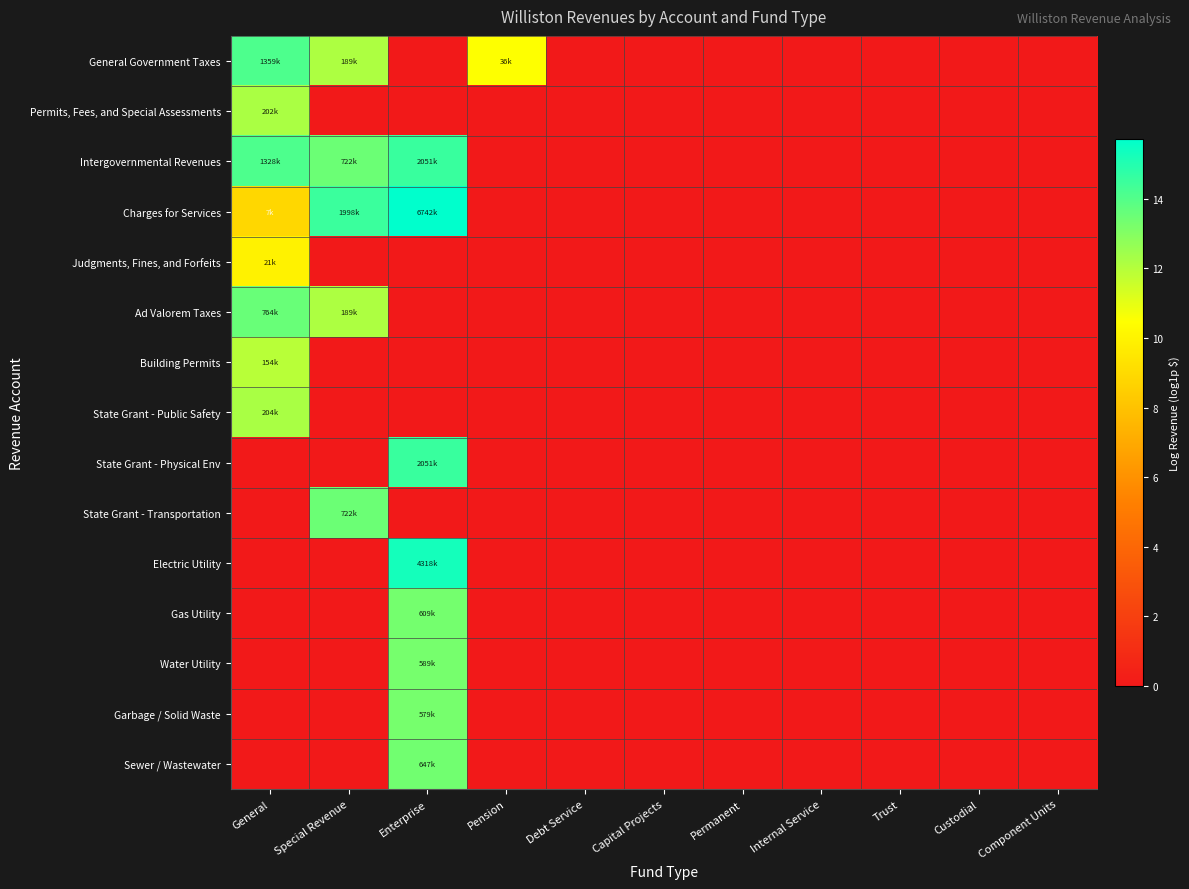

Reading right to left, extract all data points from this chart.

General Government Taxes: Component Units=0.0	Custodial=0.0	Trust=0.0	Internal Service=0.0	Permanent=0.0	Capital Projects=0.0	Debt Service=0.0	Pension=10.5	Enterprise=0.0	Special Revenue=12.1	General=14.1
Permits, Fees, and Special Assessments: Component Units=0.0	Custodial=0.0	Trust=0.0	Internal Service=0.0	Permanent=0.0	Capital Projects=0.0	Debt Service=0.0	Pension=0.0	Enterprise=0.0	Special Revenue=0.0	General=12.2
Intergovernmental Revenues: Component Units=0.0	Custodial=0.0	Trust=0.0	Internal Service=0.0	Permanent=0.0	Capital Projects=0.0	Debt Service=0.0	Pension=0.0	Enterprise=14.5	Special Revenue=13.5	General=14.1
Charges for Services: Component Units=0.0	Custodial=0.0	Trust=0.0	Internal Service=0.0	Permanent=0.0	Capital Projects=0.0	Debt Service=0.0	Pension=0.0	Enterprise=15.7	Special Revenue=14.5	General=8.9
Judgments, Fines, and Forfeits: Component Units=0.0	Custodial=0.0	Trust=0.0	Internal Service=0.0	Permanent=0.0	Capital Projects=0.0	Debt Service=0.0	Pension=0.0	Enterprise=0.0	Special Revenue=0.0	General=10.0
Ad Valorem Taxes: Component Units=0.0	Custodial=0.0	Trust=0.0	Internal Service=0.0	Permanent=0.0	Capital Projects=0.0	Debt Service=0.0	Pension=0.0	Enterprise=0.0	Special Revenue=12.1	General=13.5
Building Permits: Component Units=0.0	Custodial=0.0	Trust=0.0	Internal Service=0.0	Permanent=0.0	Capital Projects=0.0	Debt Service=0.0	Pension=0.0	Enterprise=0.0	Special Revenue=0.0	General=11.9
State Grant - Public Safety: Component Units=0.0	Custodial=0.0	Trust=0.0	Internal Service=0.0	Permanent=0.0	Capital Projects=0.0	Debt Service=0.0	Pension=0.0	Enterprise=0.0	Special Revenue=0.0	General=12.2
State Grant - Physical Env: Component Units=0.0	Custodial=0.0	Trust=0.0	Internal Service=0.0	Permanent=0.0	Capital Projects=0.0	Debt Service=0.0	Pension=0.0	Enterprise=14.5	Special Revenue=0.0	General=0.0
State Grant - Transportation: Component Units=0.0	Custodial=0.0	Trust=0.0	Internal Service=0.0	Permanent=0.0	Capital Projects=0.0	Debt Service=0.0	Pension=0.0	Enterprise=0.0	Special Revenue=13.5	General=0.0
Electric Utility: Component Units=0.0	Custodial=0.0	Trust=0.0	Internal Service=0.0	Permanent=0.0	Capital Projects=0.0	Debt Service=0.0	Pension=0.0	Enterprise=15.3	Special Revenue=0.0	General=0.0
Gas Utility: Component Units=0.0	Custodial=0.0	Trust=0.0	Internal Service=0.0	Permanent=0.0	Capital Projects=0.0	Debt Service=0.0	Pension=0.0	Enterprise=13.3	Special Revenue=0.0	General=0.0
Water Utility: Component Units=0.0	Custodial=0.0	Trust=0.0	Internal Service=0.0	Permanent=0.0	Capital Projects=0.0	Debt Service=0.0	Pension=0.0	Enterprise=13.3	Special Revenue=0.0	General=0.0
Garbage / Solid Waste: Component Units=0.0	Custodial=0.0	Trust=0.0	Internal Service=0.0	Permanent=0.0	Capital Projects=0.0	Debt Service=0.0	Pension=0.0	Enterprise=13.3	Special Revenue=0.0	General=0.0
Sewer / Wastewater: Component Units=0.0	Custodial=0.0	Trust=0.0	Internal Service=0.0	Permanent=0.0	Capital Projects=0.0	Debt Service=0.0	Pension=0.0	Enterprise=13.4	Special Revenue=0.0	General=0.0